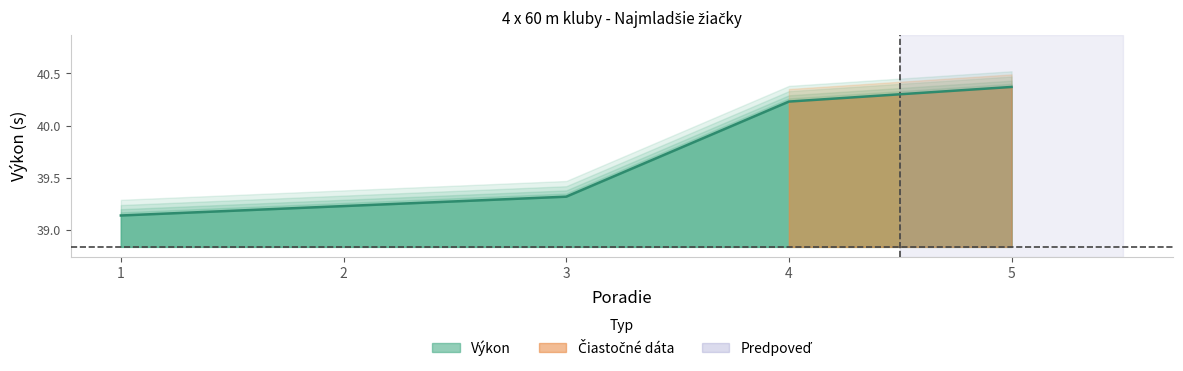

What is the change in value from 4 to 5?

+0.1